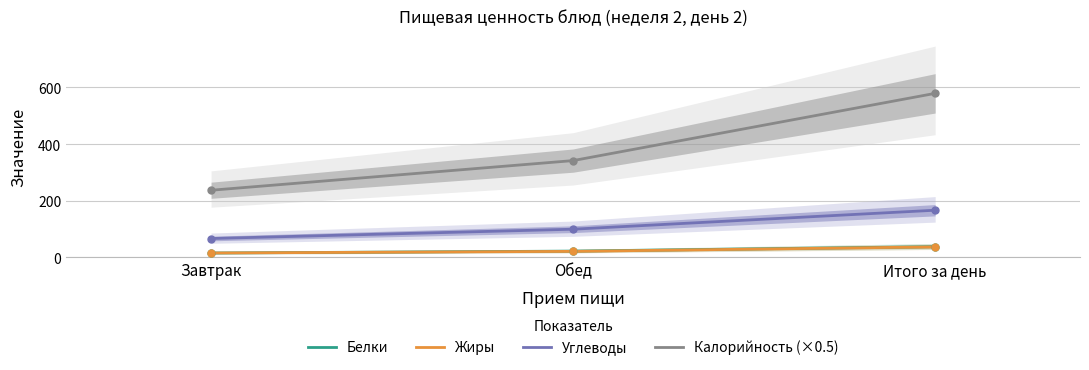

At which category is the sum across all series the highest?

Итого за день